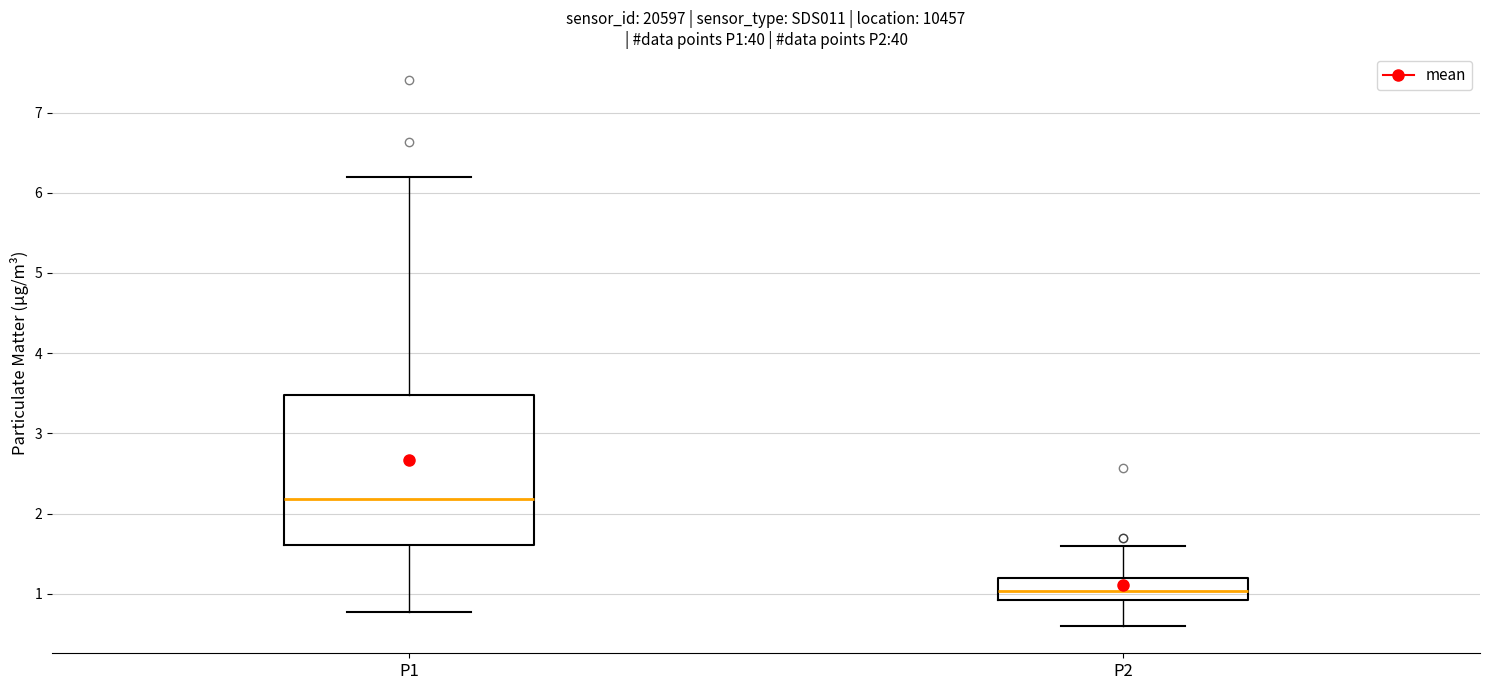

Where does the lower whisker of the box for P1 end on the y-axis? The values are not printed on the chart, so give them approximately, as read against the axis.

0.8